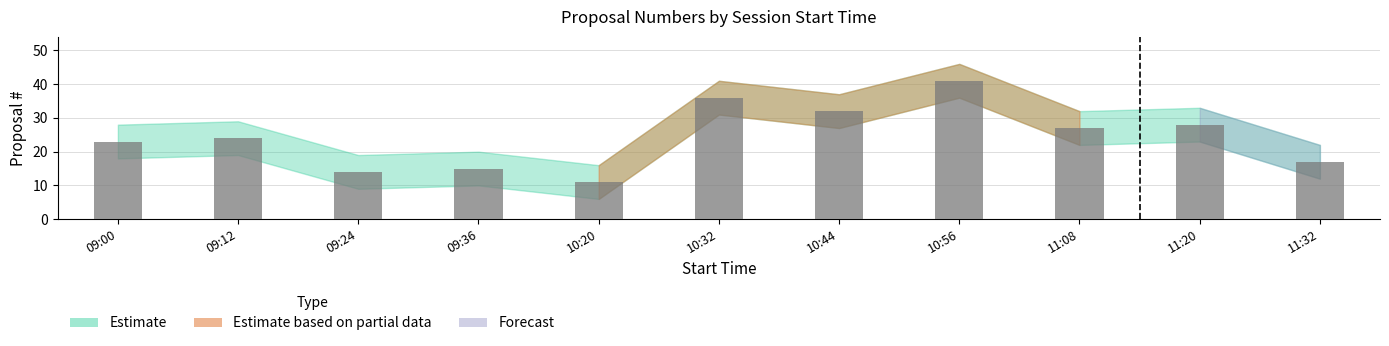

Approximately how many times larger is the value at 11:20 compared to 09:12?

1.2